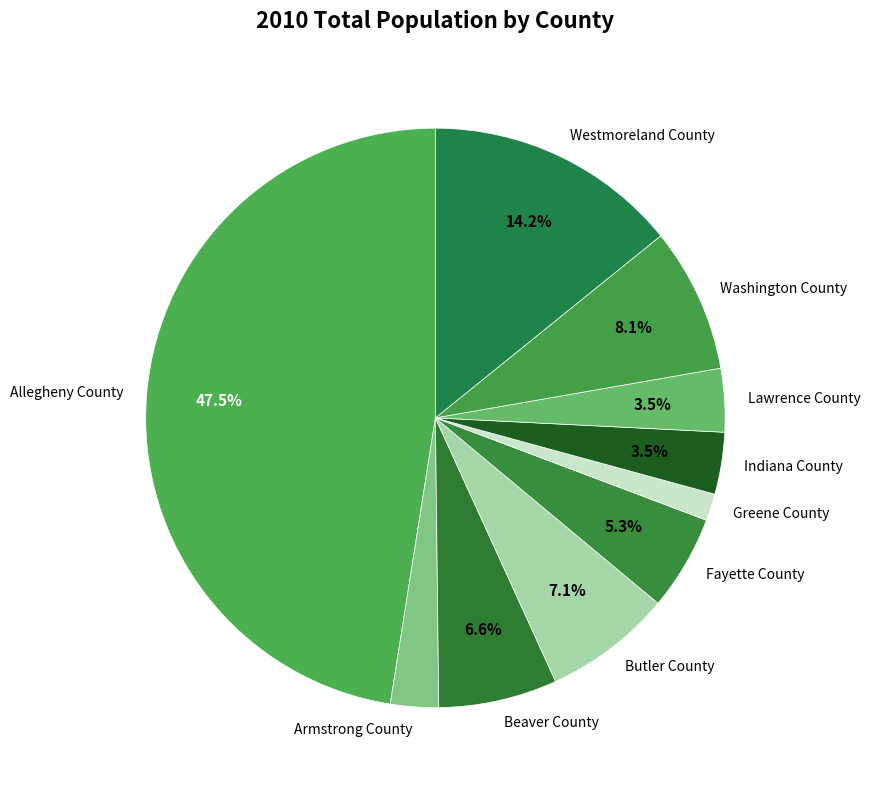

To the nearest percent, what is the difference between the Indiana County and Butler County slice percentages?

4%